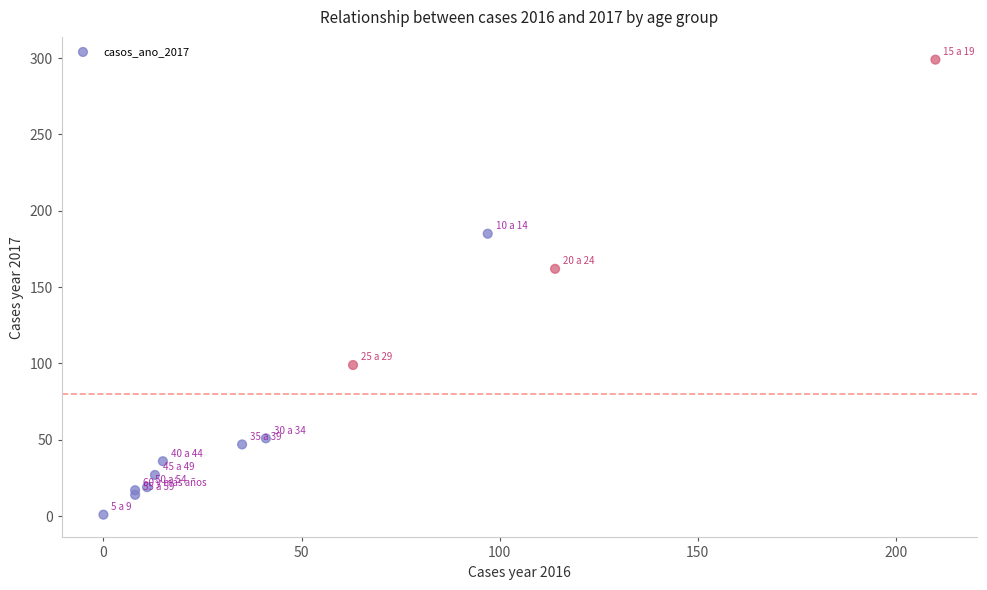

What Y value in the scatter plot is closest to 150?

162